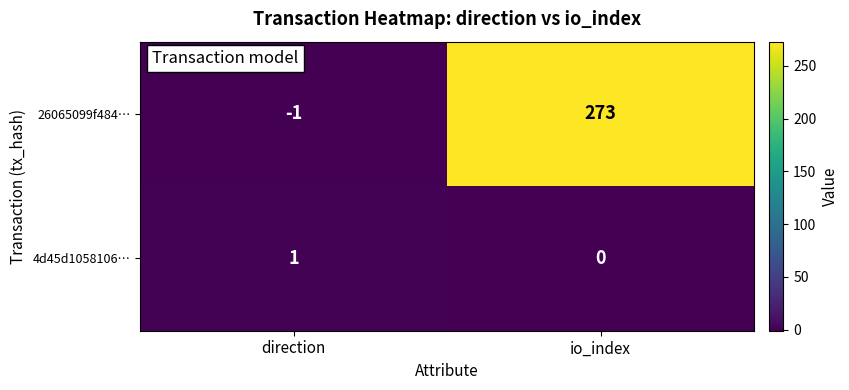

List the series in order of their peak value, highest first.

26065099f484…, 4d45d1058106…